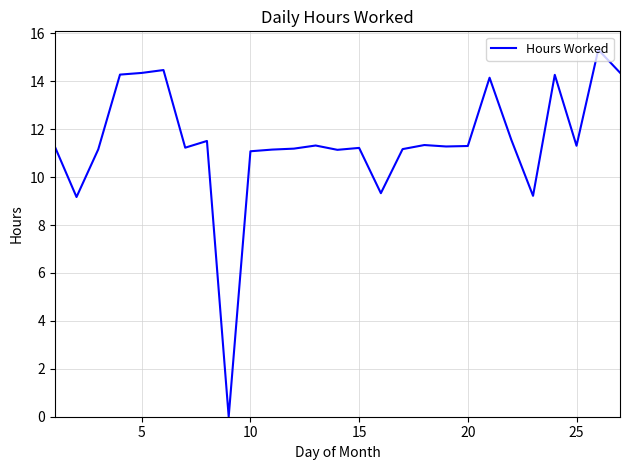

What is the average value?

11.5